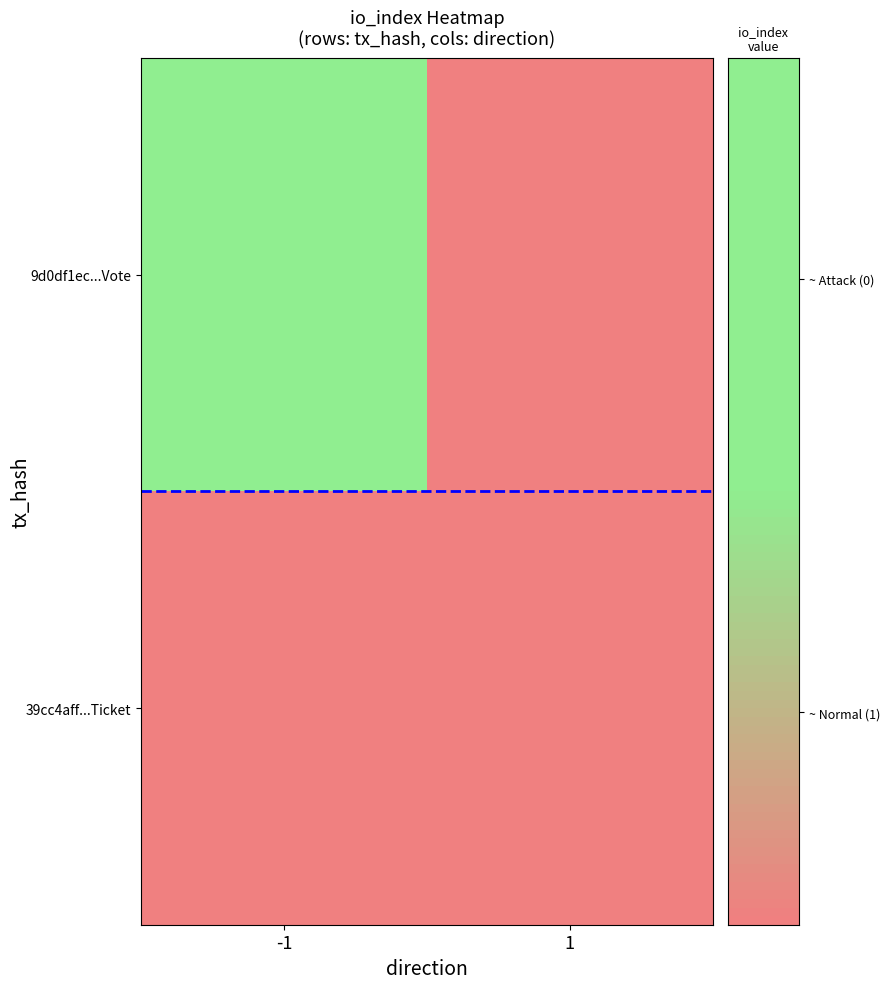

What is the greatest value displayed?

1